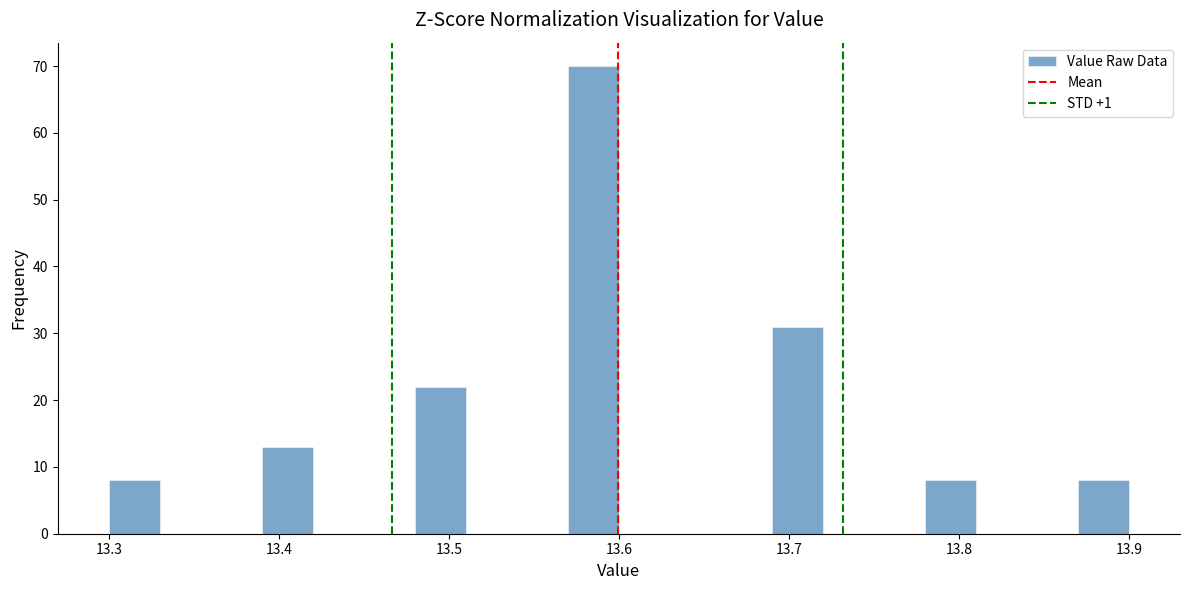

Around what value on the x-axis is the tallest bar? Give the approximate position of its centre, as read against the axis.

13.59